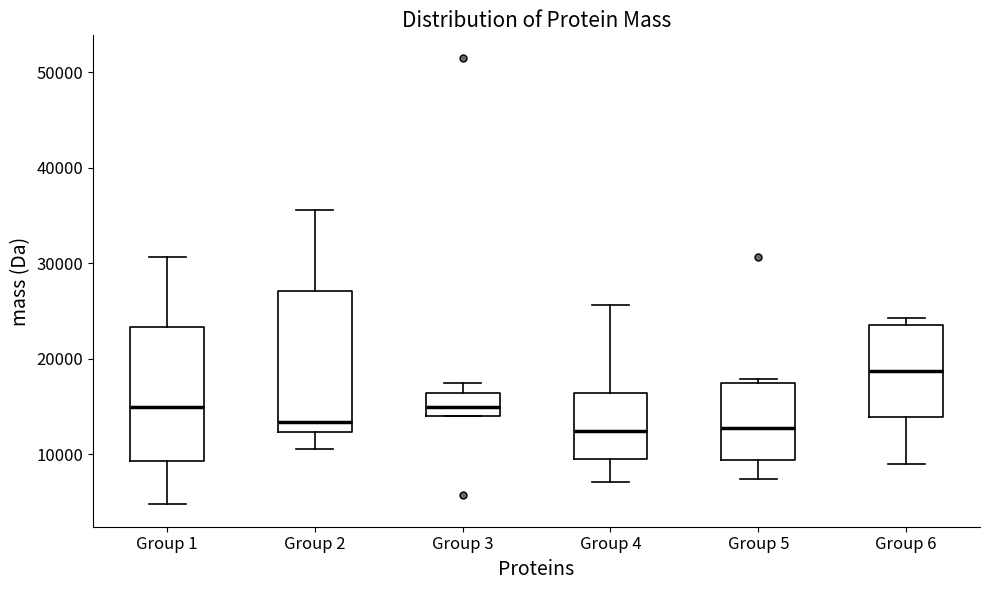

Which box's median line is the highest?

Group 6